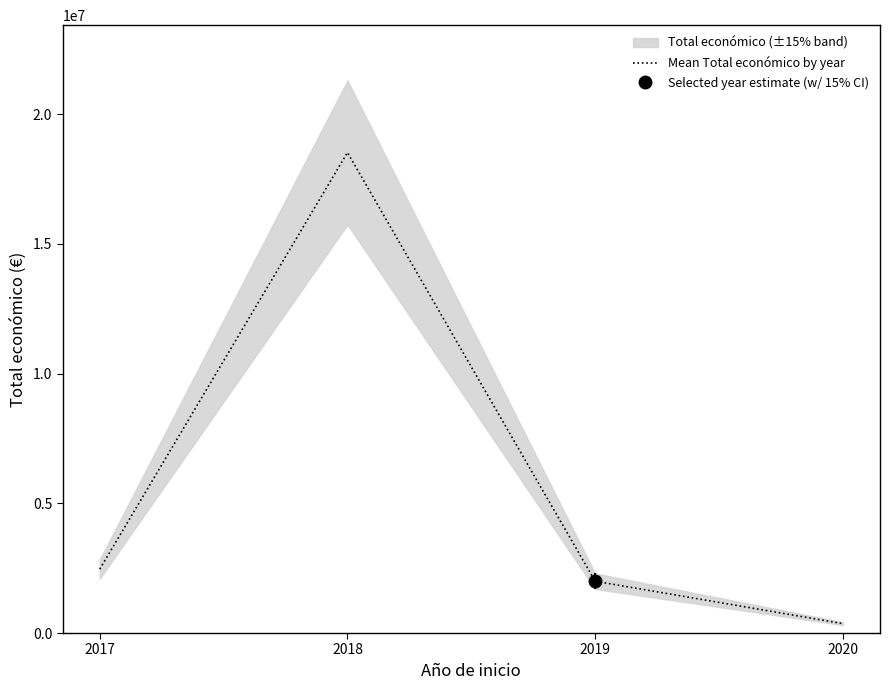

How many lines are shown in the chart?

1